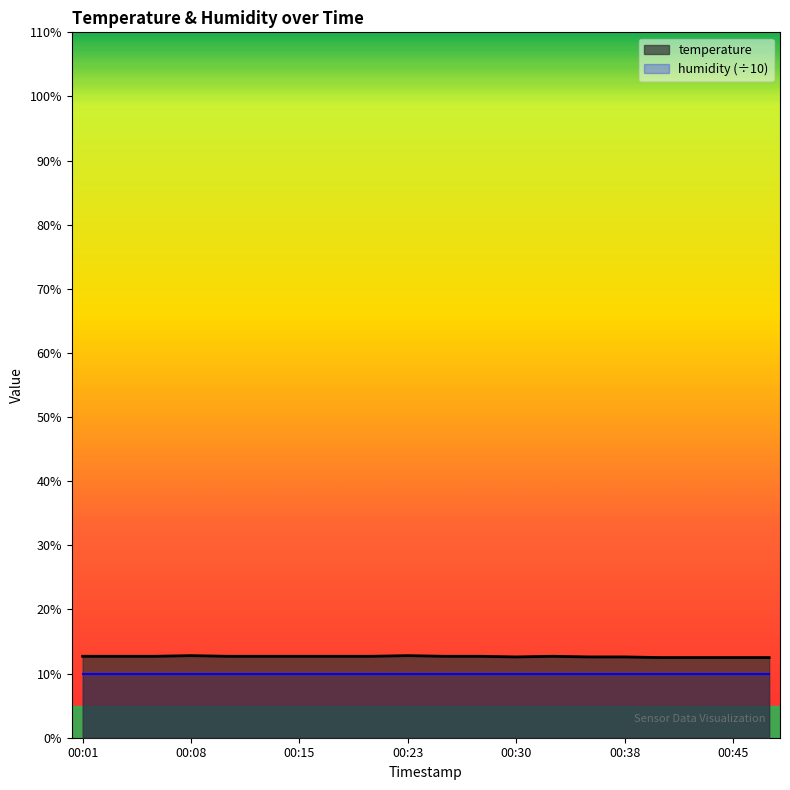

Is it true that the value at 00:35 is 7.9?

False